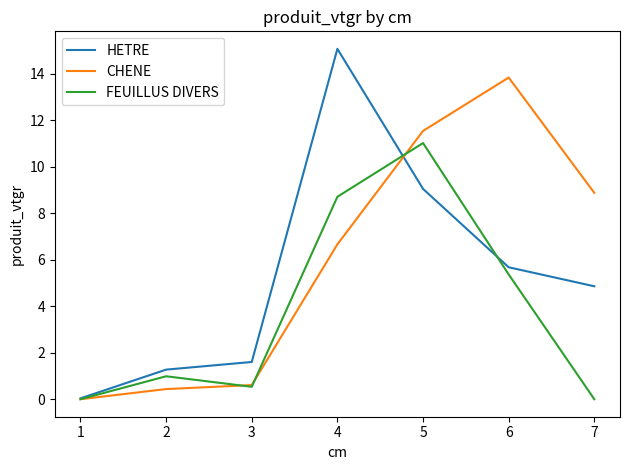

Which series has the largest range (max minus min)?

HETRE